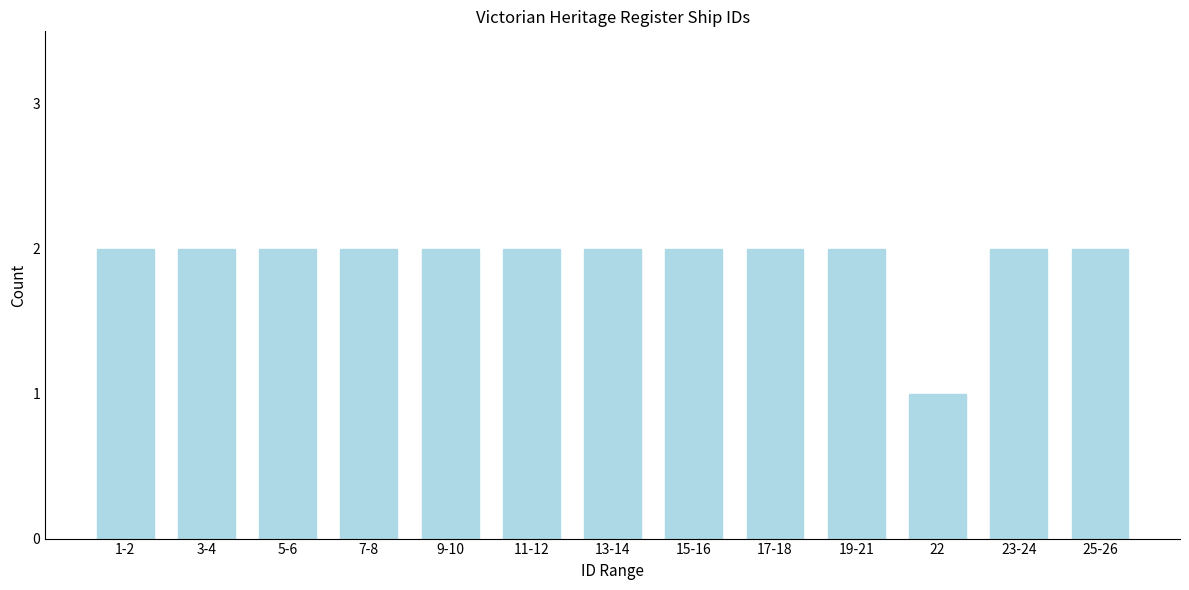

Reading right to left, what are all the values shown in this chart?

25-26=2	23-24=2	22=1	19-21=2	17-18=2	15-16=2	13-14=2	11-12=2	9-10=2	7-8=2	5-6=2	3-4=2	1-2=2